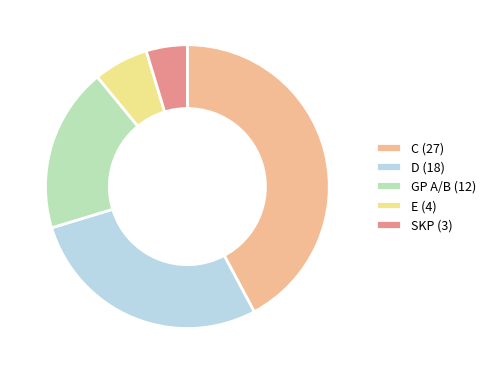

Is there a majority slice in this chart?

No